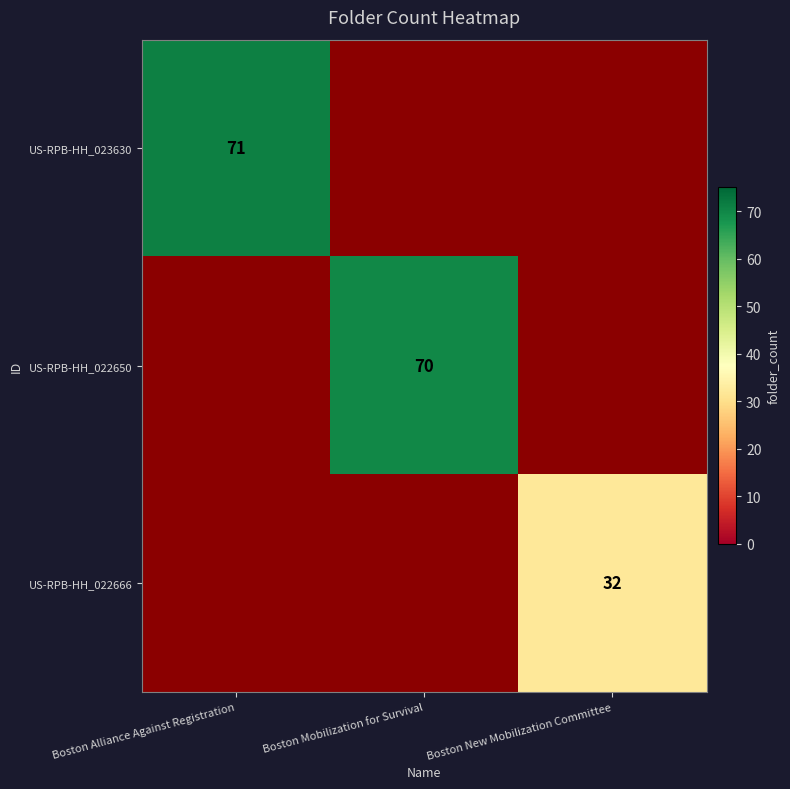

True or false: US-RPB-HH_023630 has a value of 26 at Boston Alliance Against Registration.

False